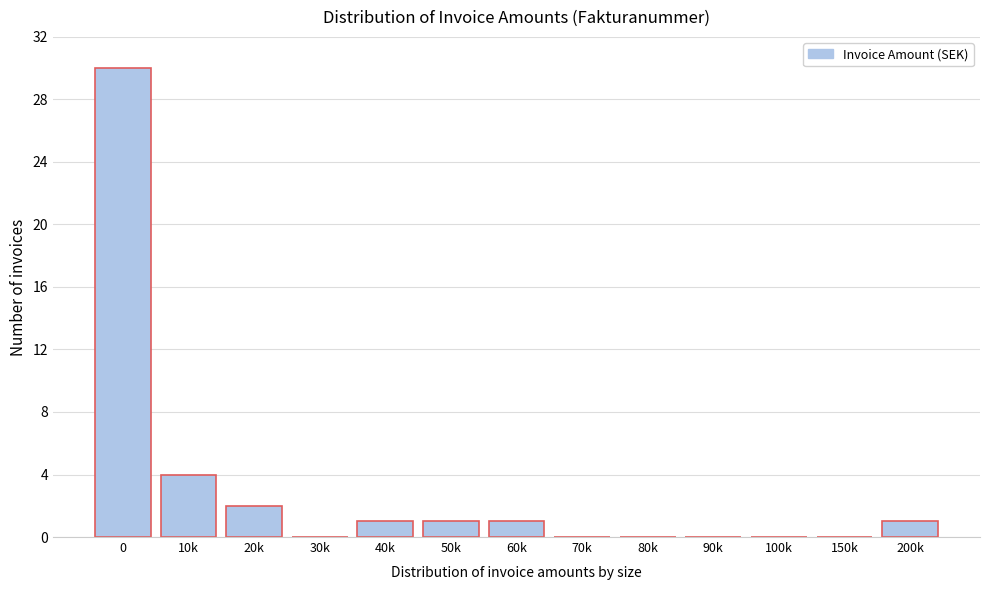

Reading left to right, transcribe all the data shown in this chart.

0=30	10k=4	20k=2	30k=0	40k=1	50k=1	60k=1	70k=0	80k=0	90k=0	100k=0	150k=0	200k=1